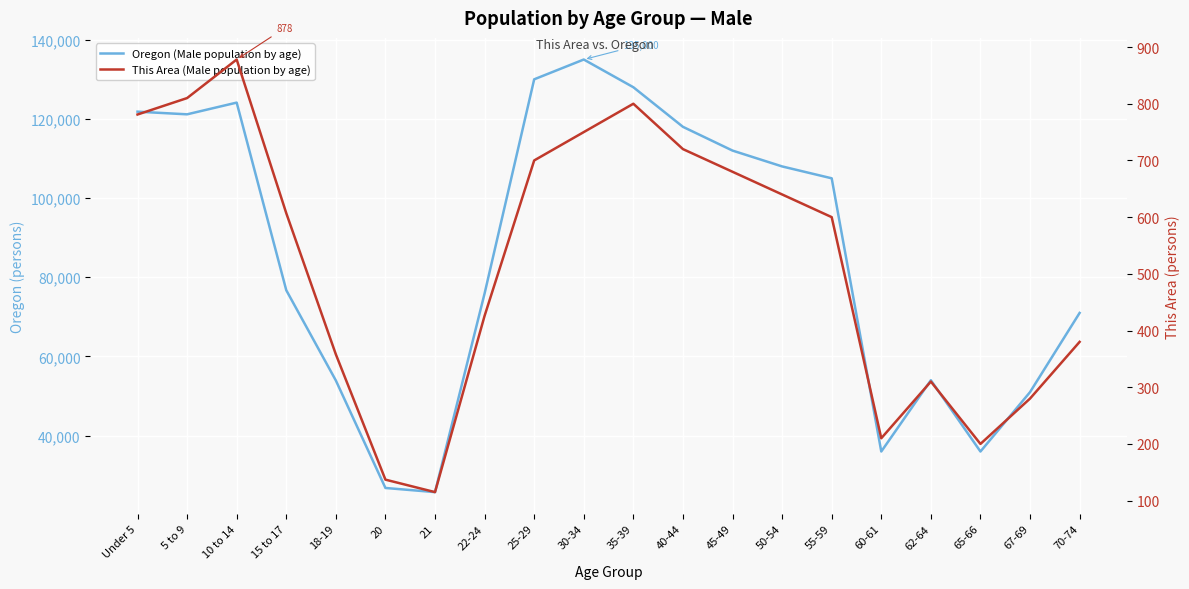

What is the sum of all This Area (Male population by age) values?

10382